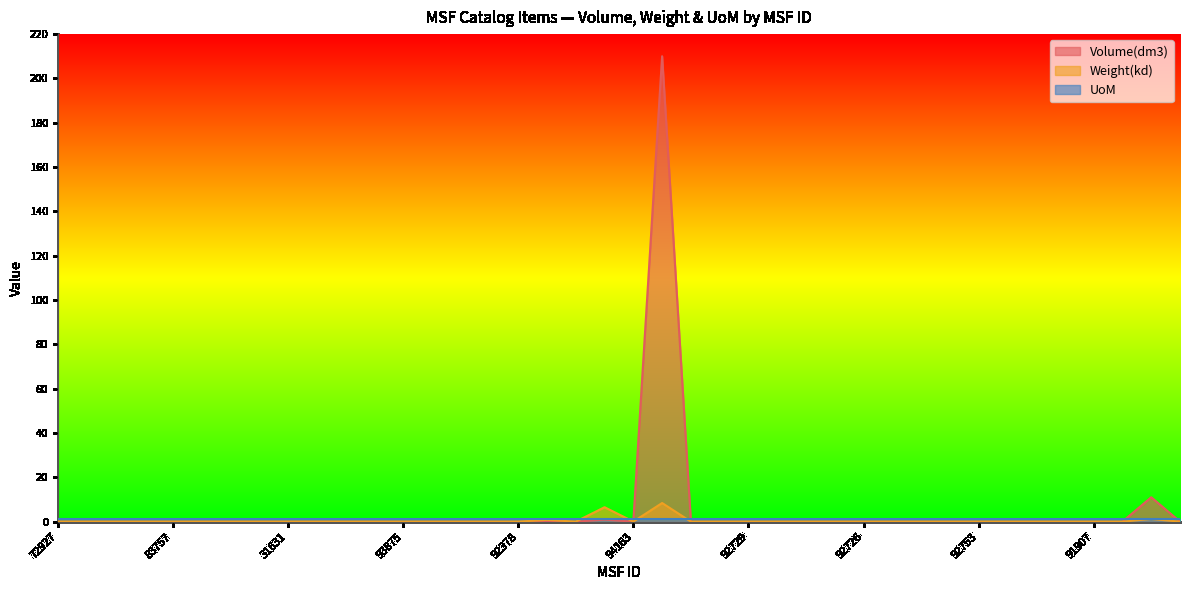

How many lines are shown in the chart?

3